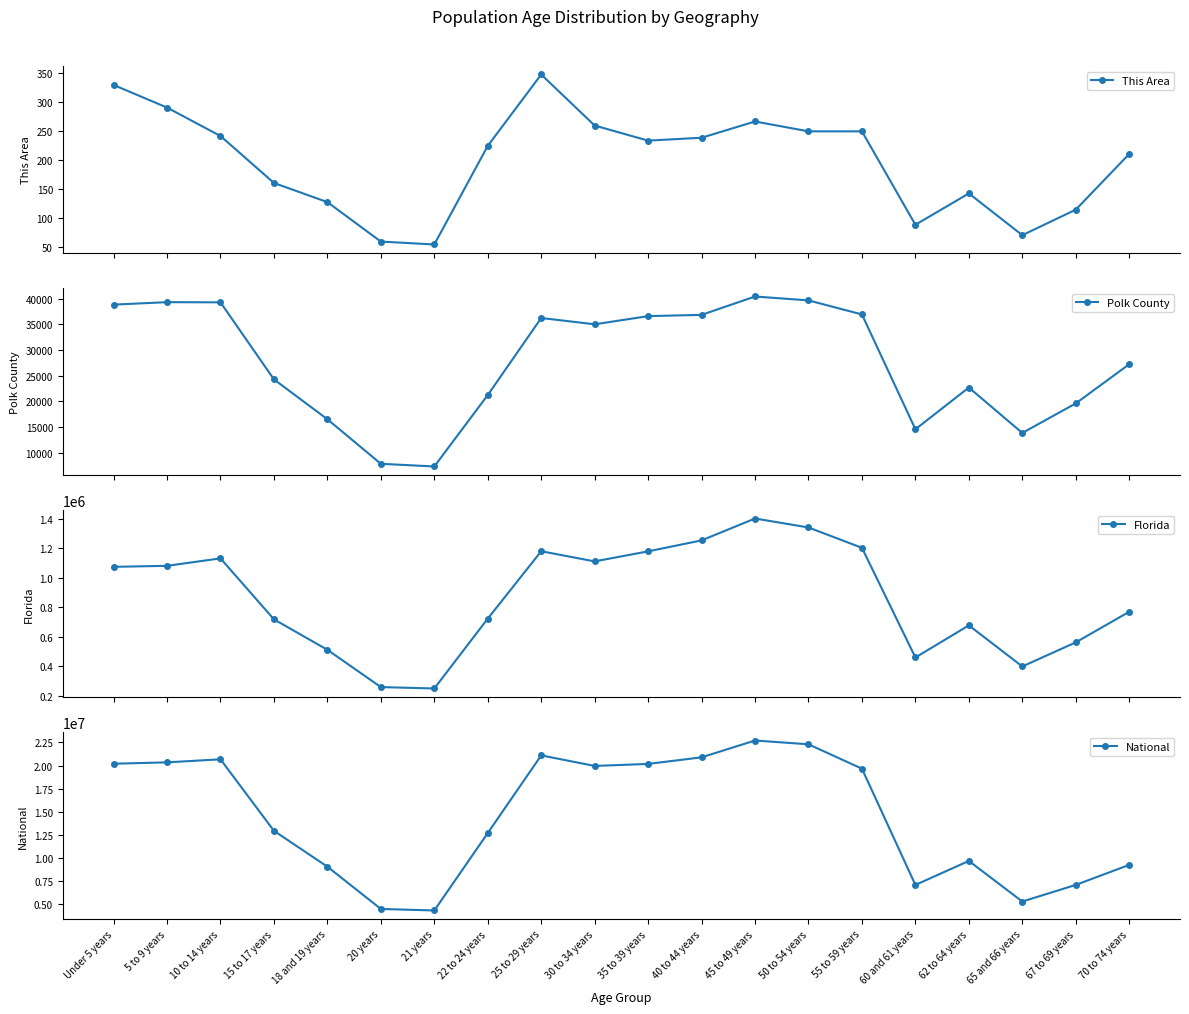

Between 70 to 74 years and 65 and 66 years, which is larger?

70 to 74 years